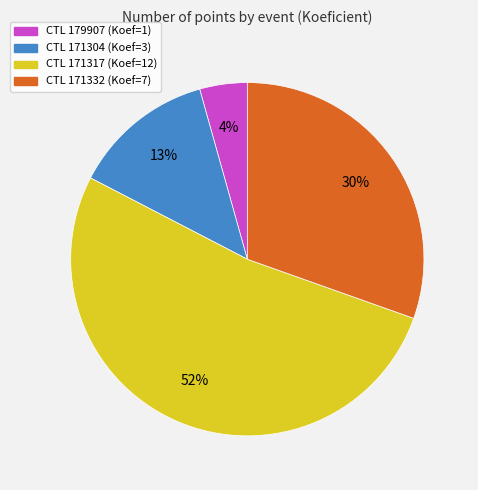

Is there any slice that represents more than half of the pie?

Yes